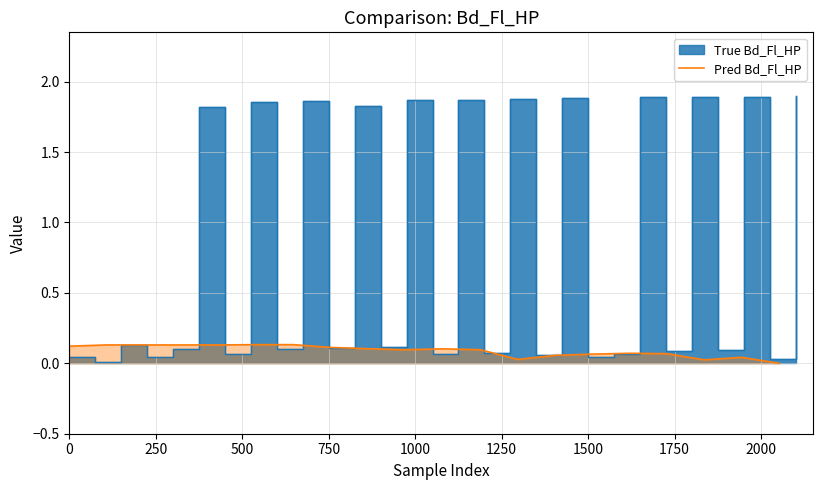

How many interior local valleys (lower than both neighbors) does the data have?

4